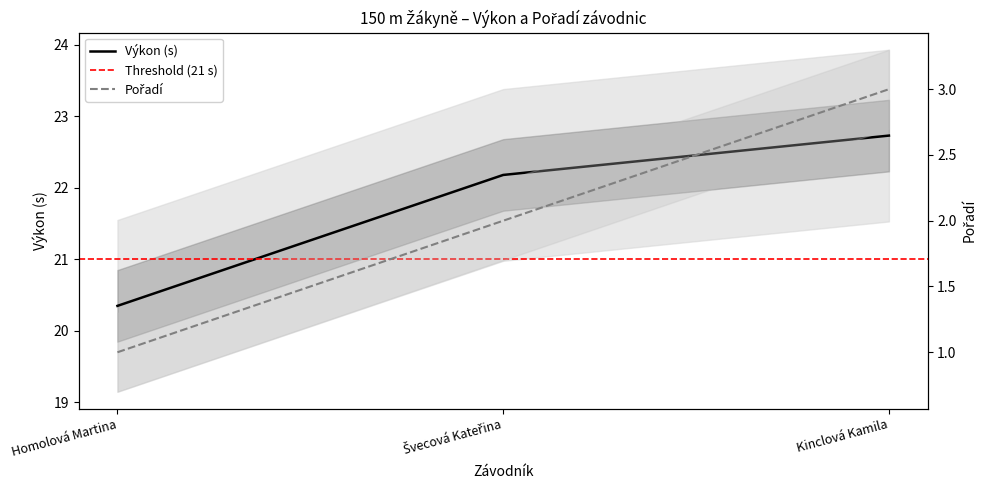

True or false: Pořadí has a value of 3.0 at Kinclová Kamila.

True